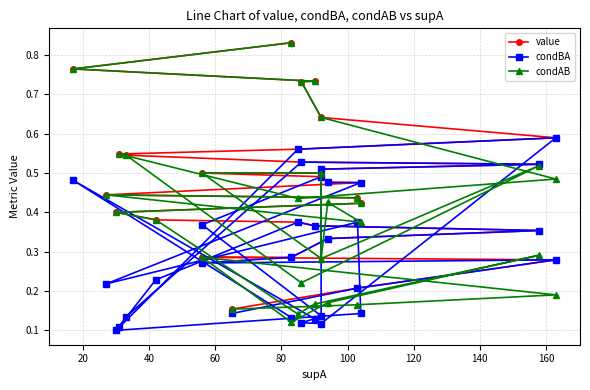

True or false: condBA and value cross at least once.

False